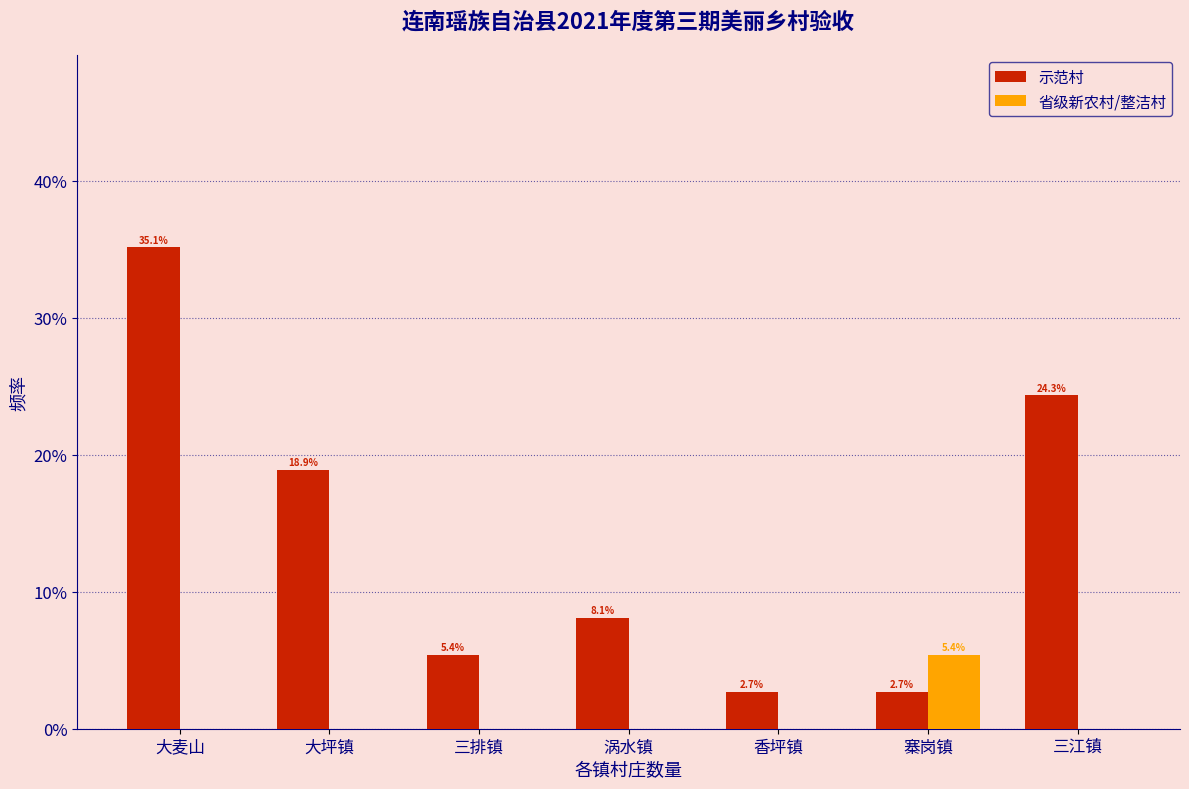

Does the chart contain stacked bars?

No